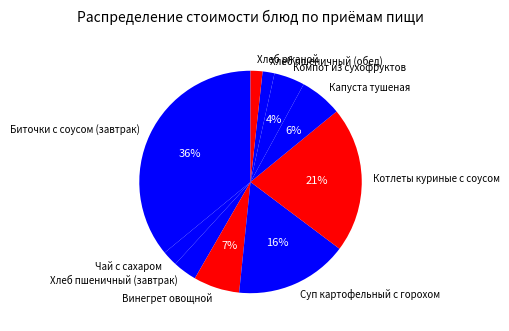

Between Биточки с соусом (завтрак) and Чай с сахаром, which is larger?

Биточки с соусом (завтрак)